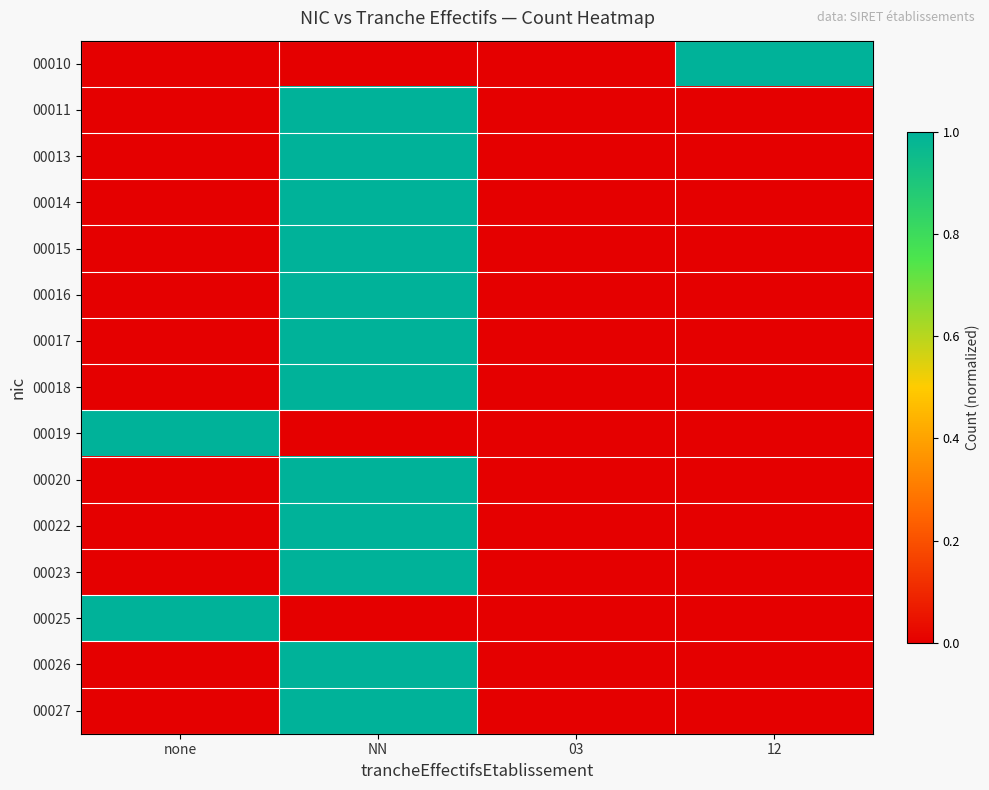

Reading left to right, list all the values displayed in this chart.

00010: none=0	NN=0	03=0	12=1
00011: none=0	NN=1	03=0	12=0
00013: none=0	NN=1	03=0	12=0
00014: none=0	NN=1	03=0	12=0
00015: none=0	NN=1	03=0	12=0
00016: none=0	NN=1	03=0	12=0
00017: none=0	NN=1	03=0	12=0
00018: none=0	NN=1	03=0	12=0
00019: none=1	NN=0	03=0	12=0
00020: none=0	NN=1	03=0	12=0
00022: none=0	NN=1	03=0	12=0
00023: none=0	NN=1	03=0	12=0
00025: none=1	NN=0	03=0	12=0
00026: none=0	NN=1	03=0	12=0
00027: none=0	NN=1	03=0	12=0